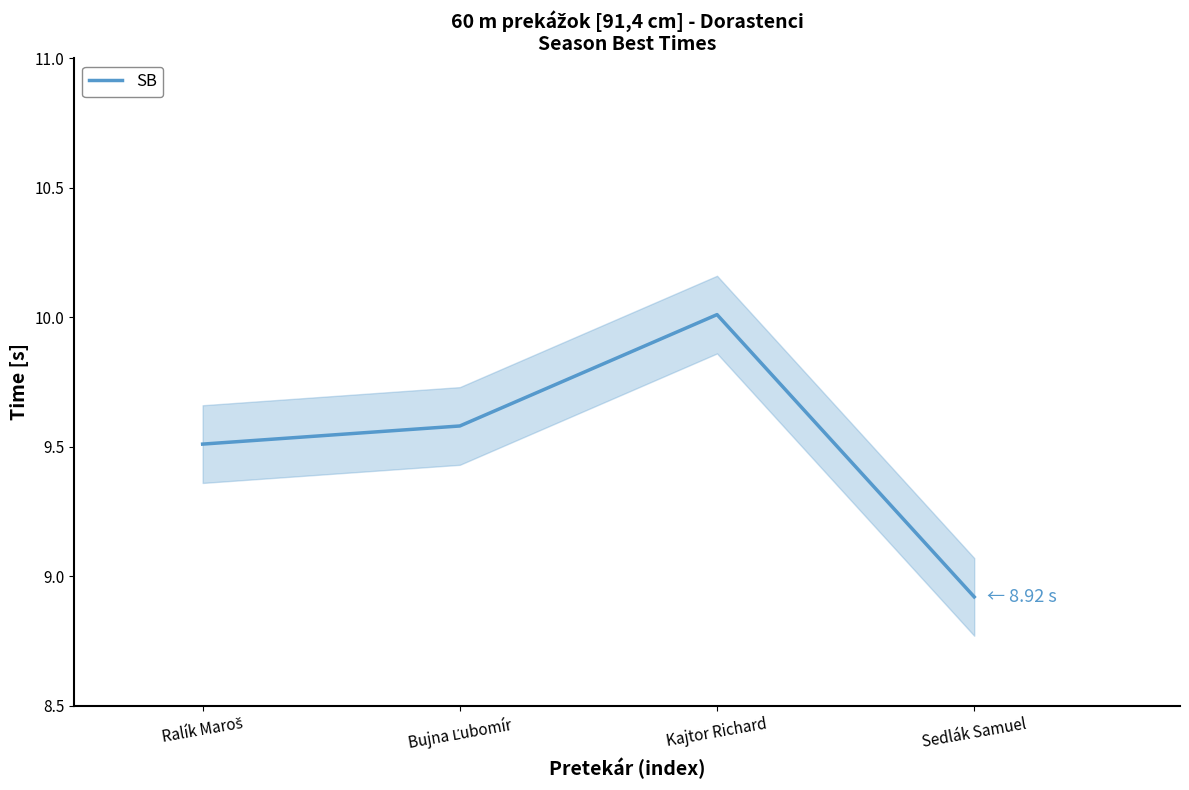

True or false: the data shows 9.5 at Ralík Maroš.

True